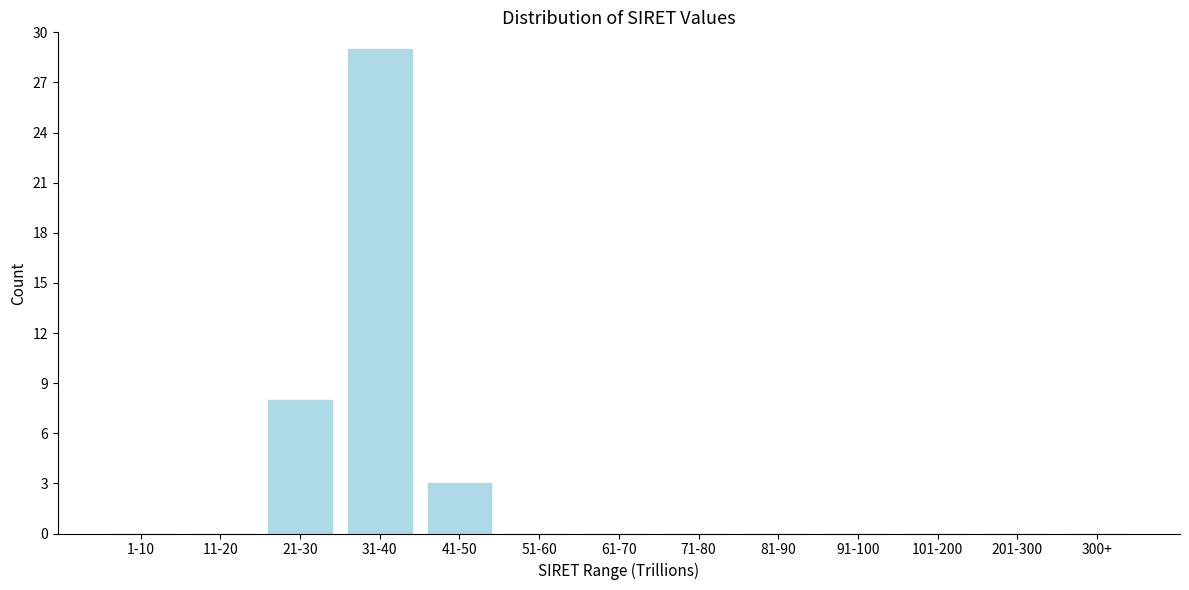

Reading left to right, what are all the values shown in this chart?

1-10=0	11-20=0	21-30=8	31-40=29	41-50=3	51-60=0	61-70=0	71-80=0	81-90=0	91-100=0	101-200=0	201-300=0	300+=0